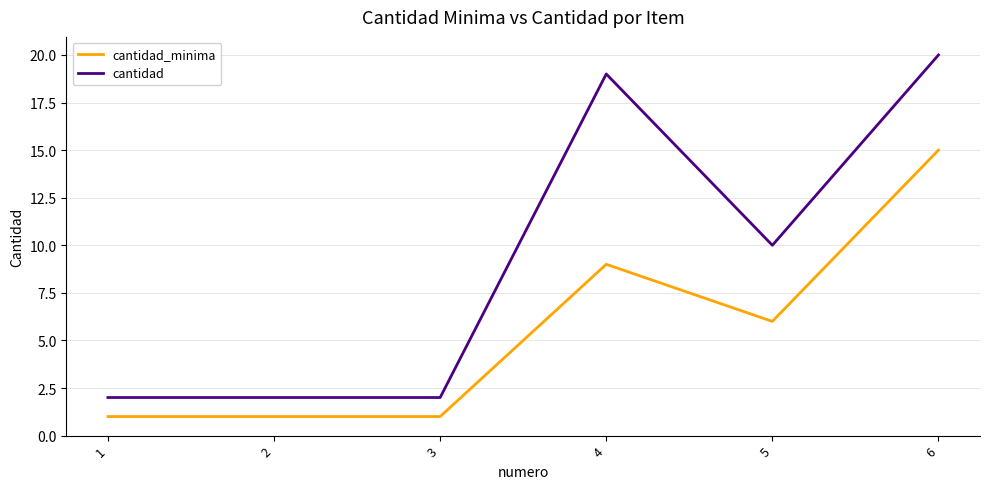

True or false: cantidad and cantidad_minima cross at least once.

False